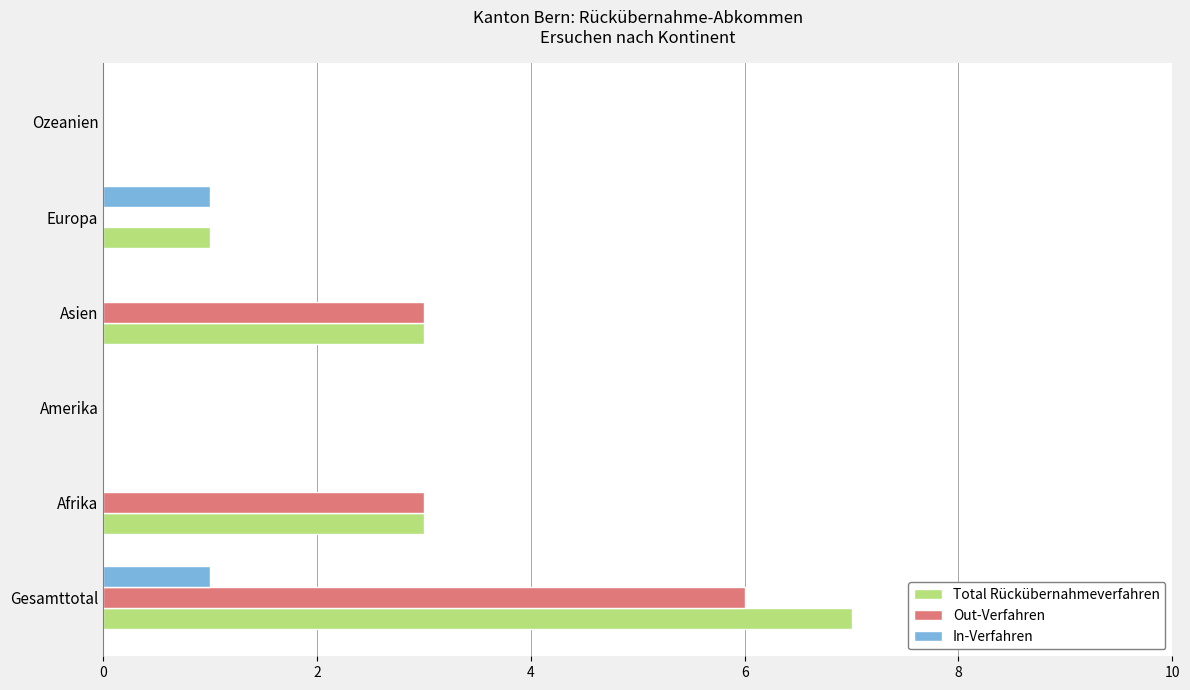

How many data points does each series have?

6